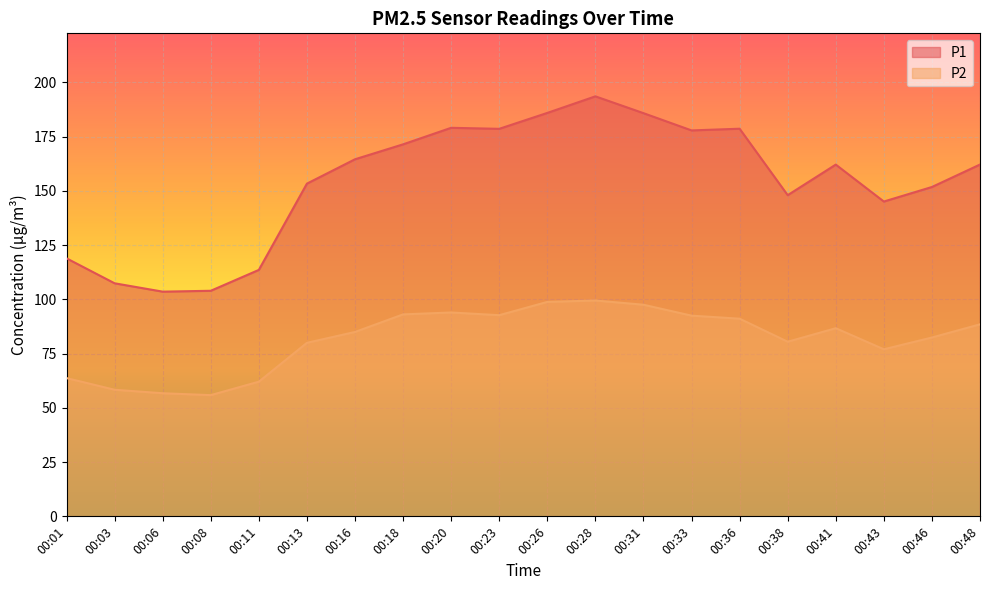

At which label does P1 reach its peak?

00:28